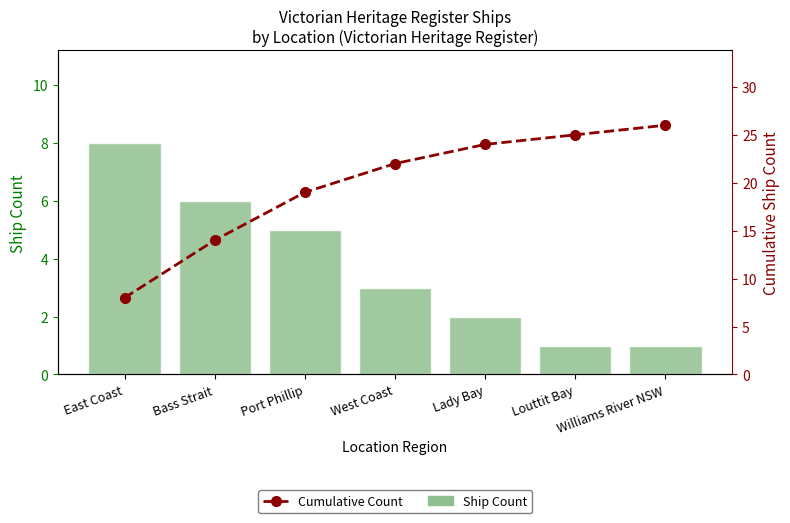

What value does the Max Temperature (°C) series have at Bass Strait?

14